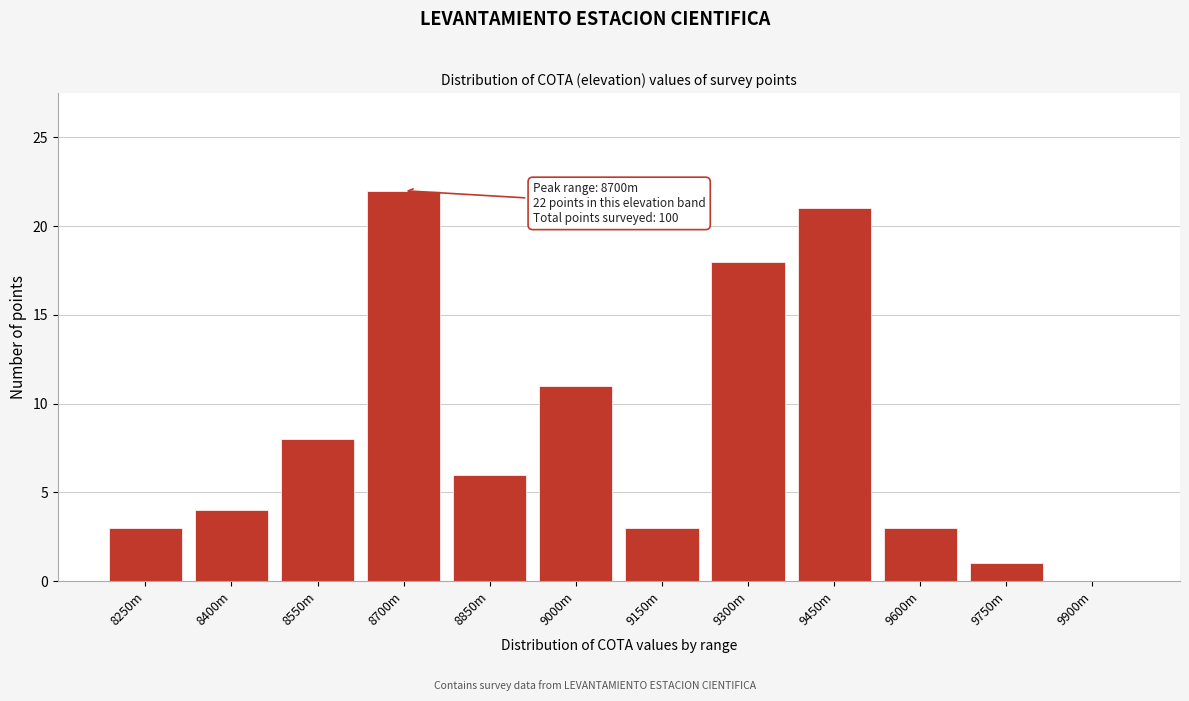

Reading right to left, transcribe all the data shown in this chart.

9900m=0	9750m=1	9600m=3	9450m=21	9300m=18	9150m=3	9000m=11	8850m=6	8700m=22	8550m=8	8400m=4	8250m=3